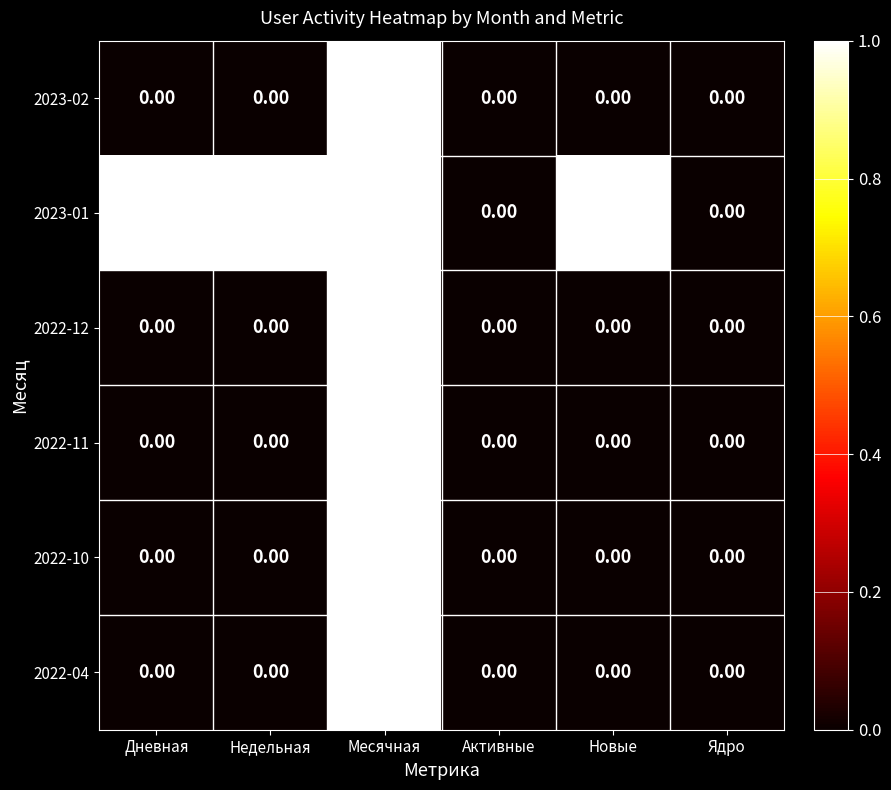

Between Дневная and Ядро, which series saw the biggest shift?

2023-01